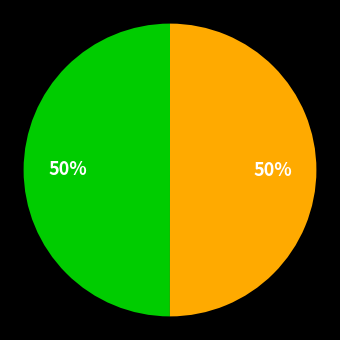

To the nearest percent, what is the average slice percentage?

50%